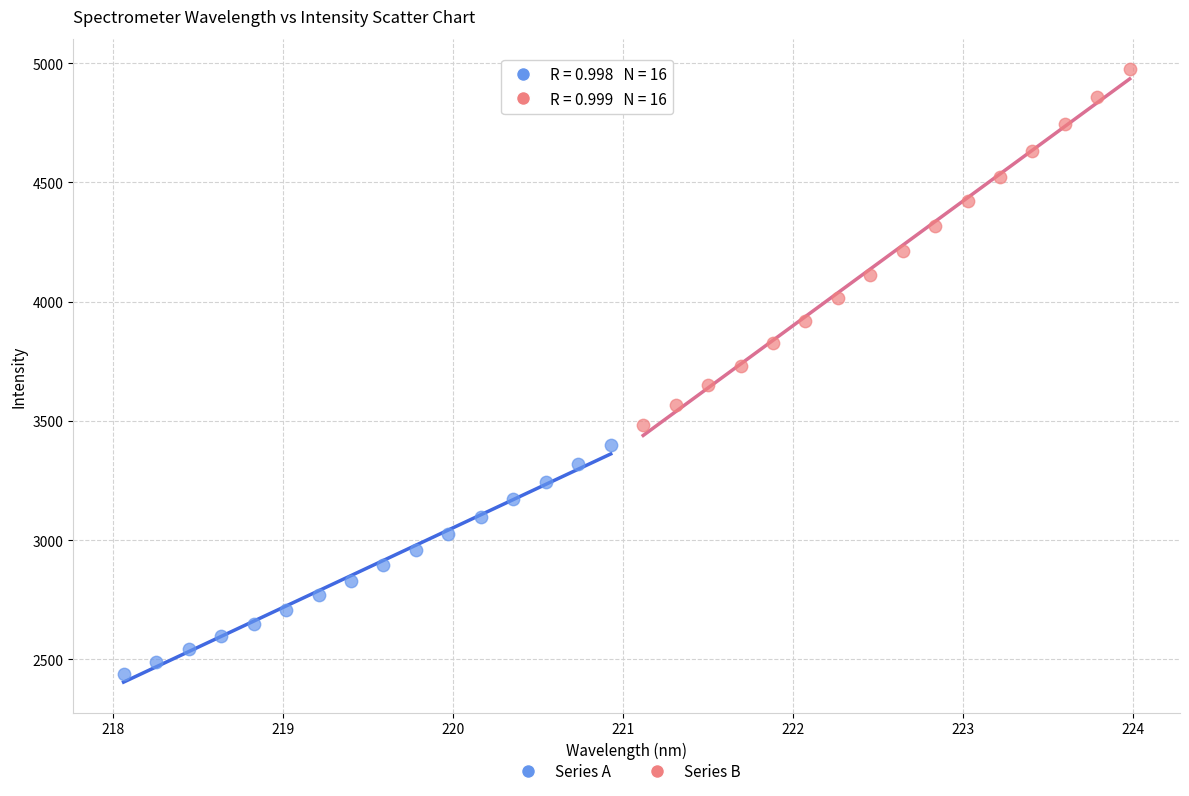

What are all the series names shown in the legend?

Series A, Series B